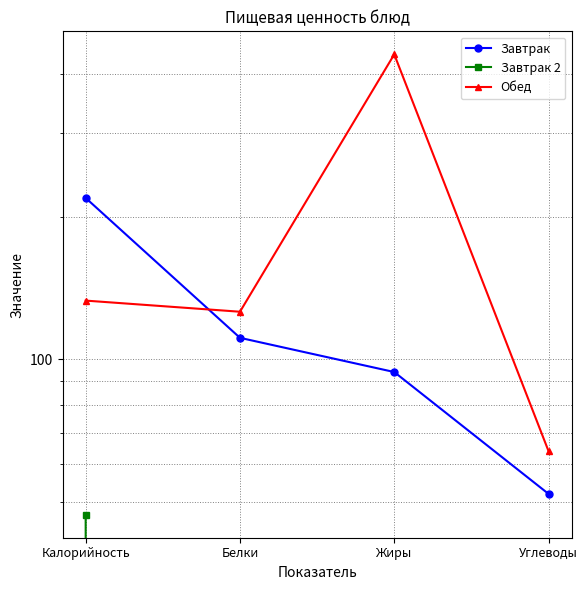

Which series changed the most between Белки and Углеводы?

Обед